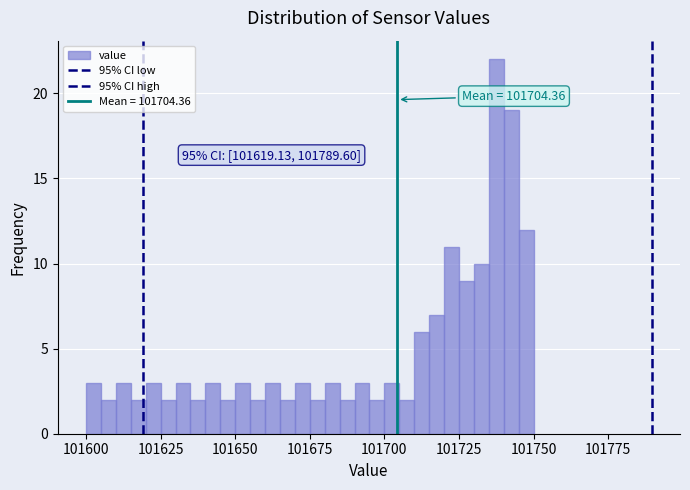

Around what value on the x-axis is the tallest bar? Give the approximate position of its centre, as read against the axis.

101740